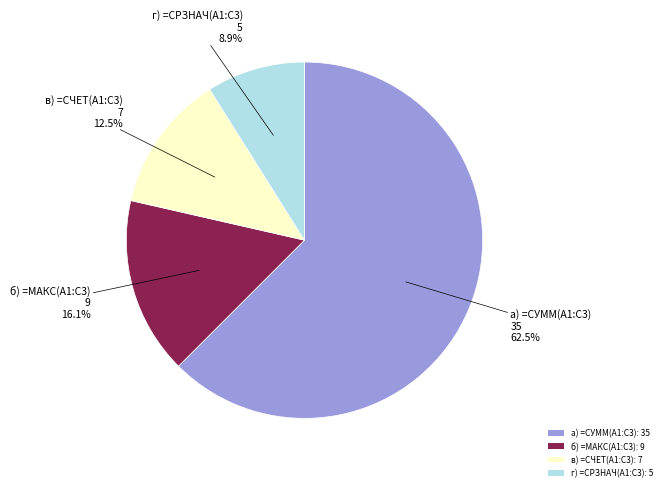

To the nearest percent, what is the difference between the а) =СУММ(А1:С3) and г) =СРЗНАЧ(А1:С3) slice percentages?

54%